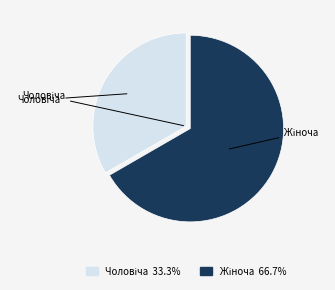

Is there any slice that represents more than half of the pie?

Yes